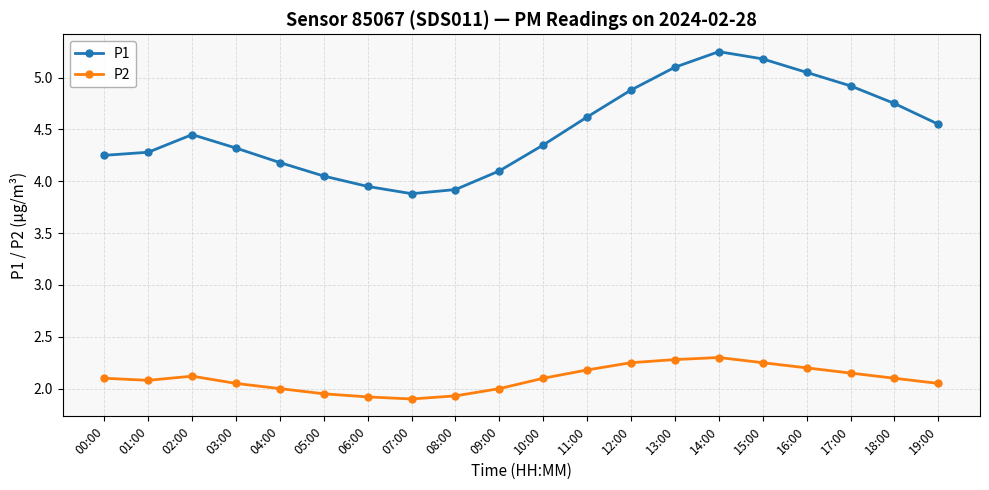

Count the number of data series in this chart.

2